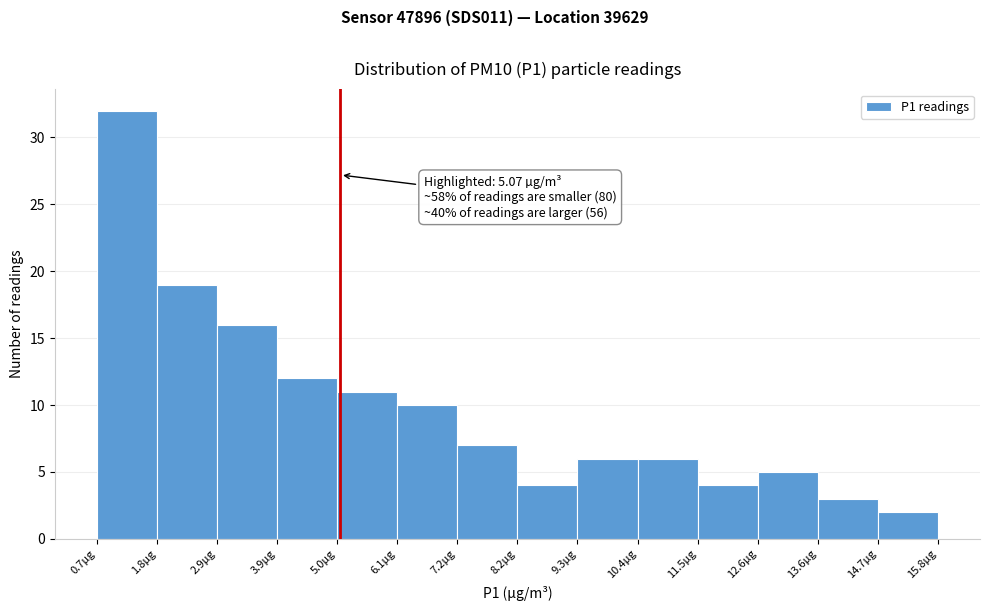

Which range on the x-axis has the tallest bar?

0.8 to 1.8